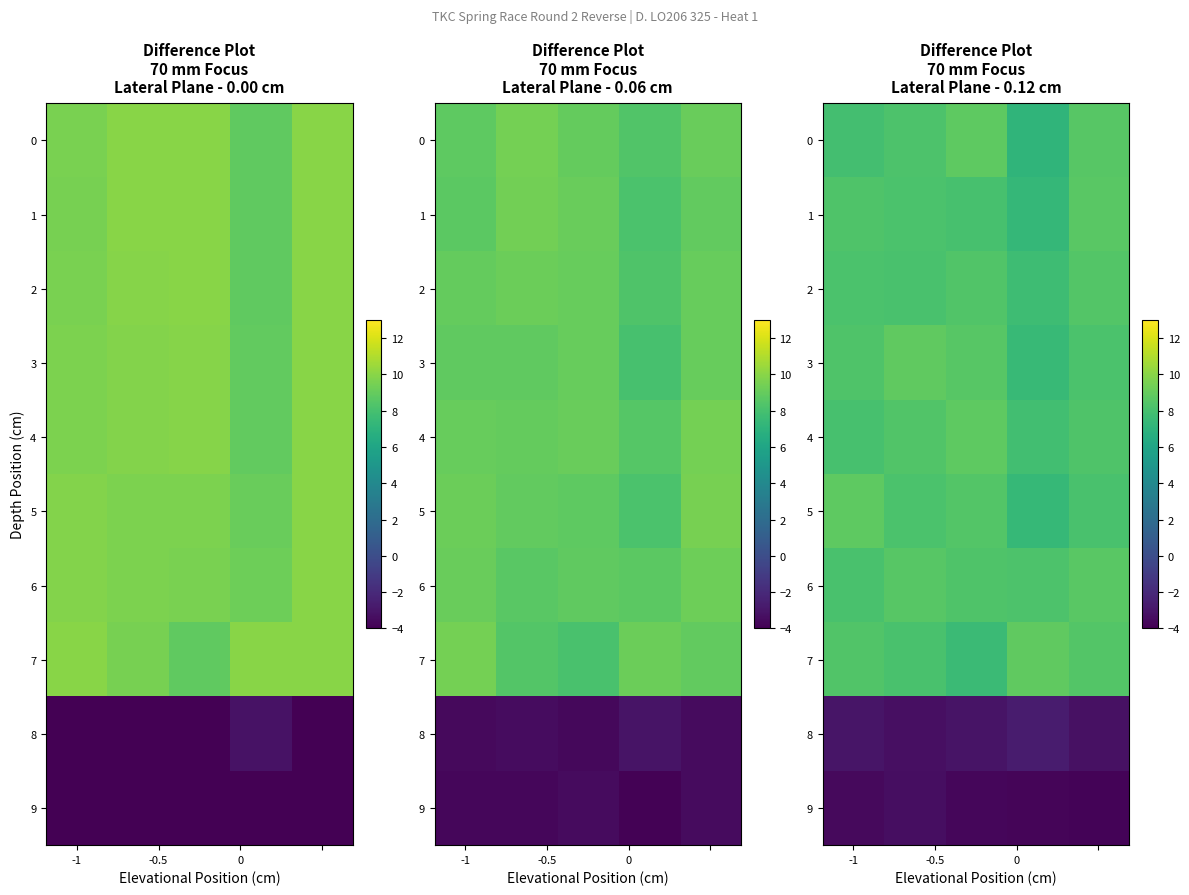

How many distinct data groups are displayed?

10